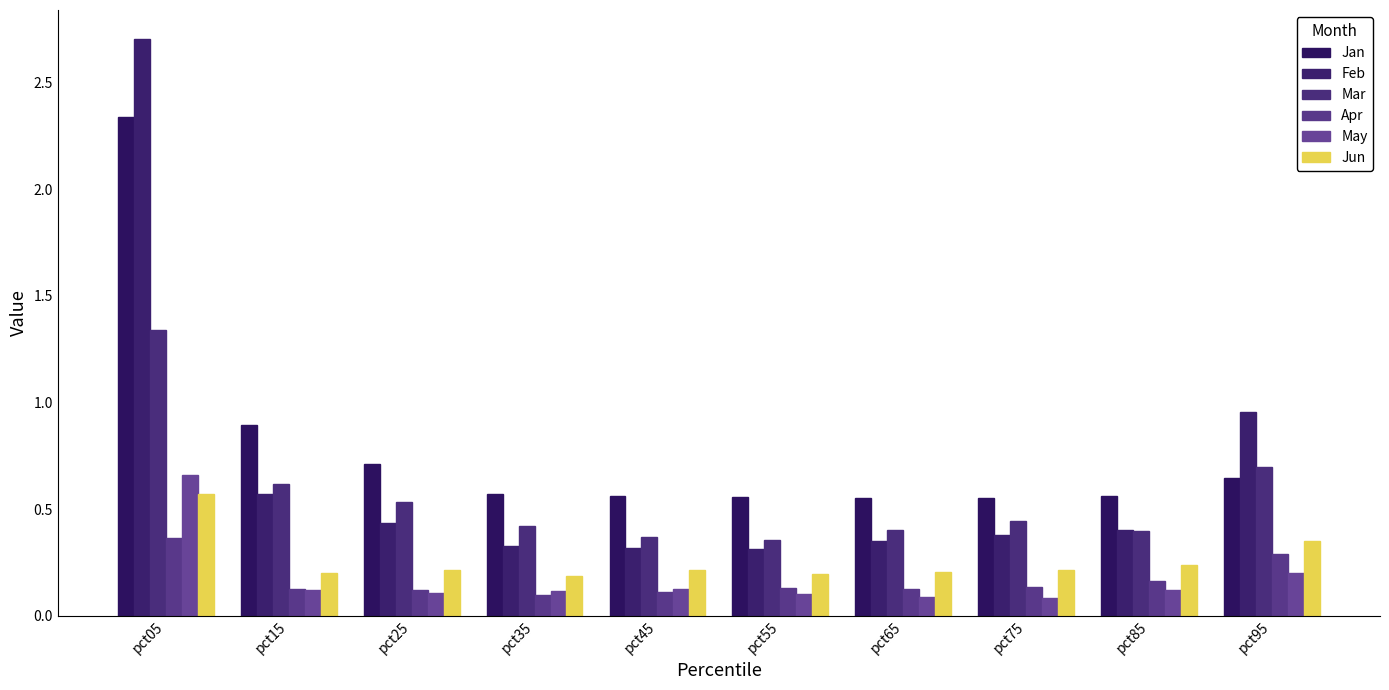

Which category has the lowest value in the Mar series?

pct55